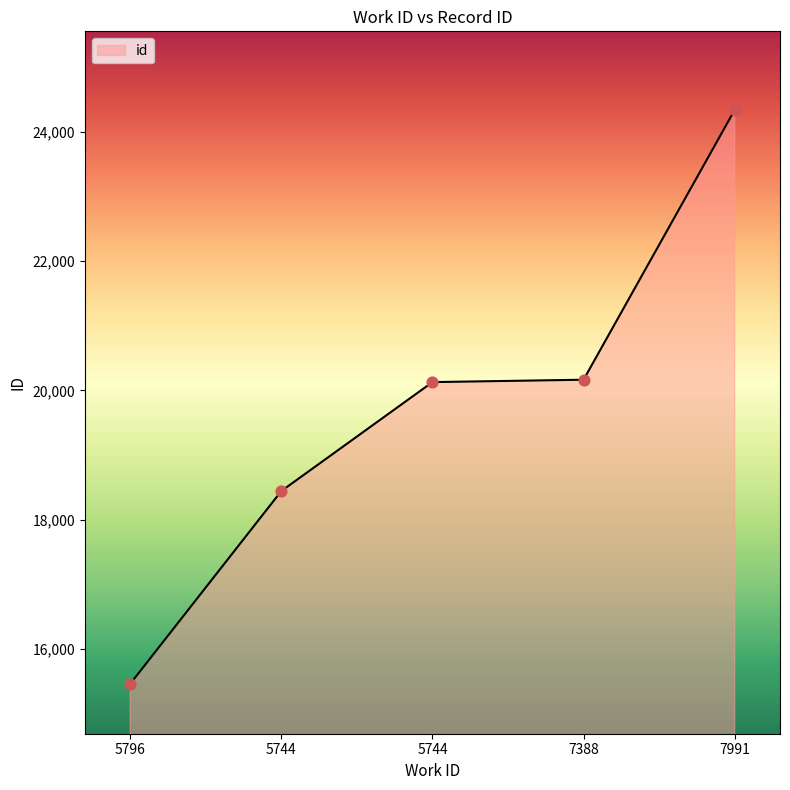

Approximately how many times larger is the value at 7991 compared to 5744?

1.3